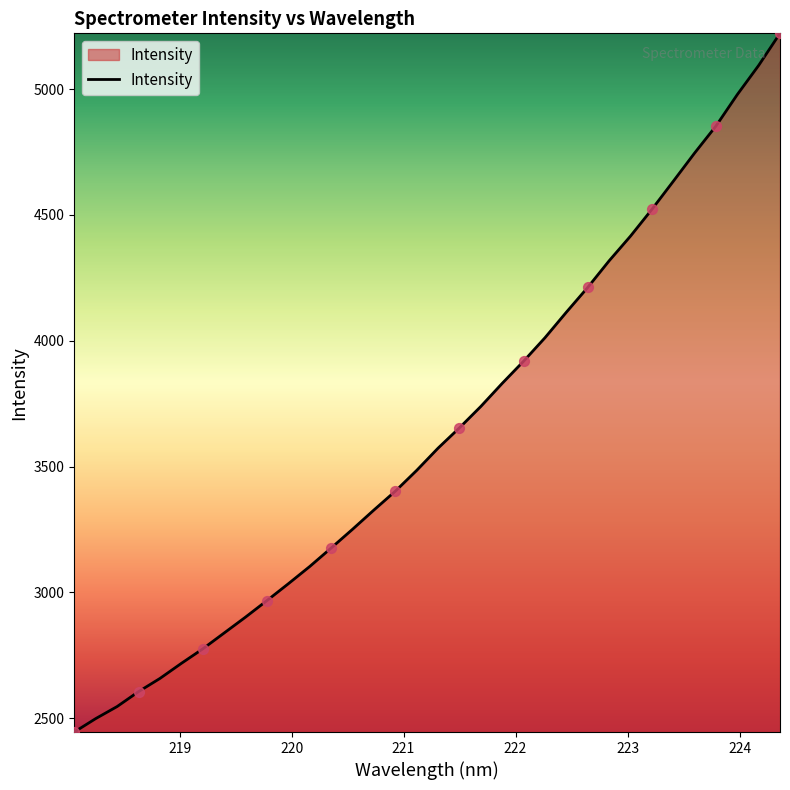

What is the difference between the maximum and minimum values?

2776.6